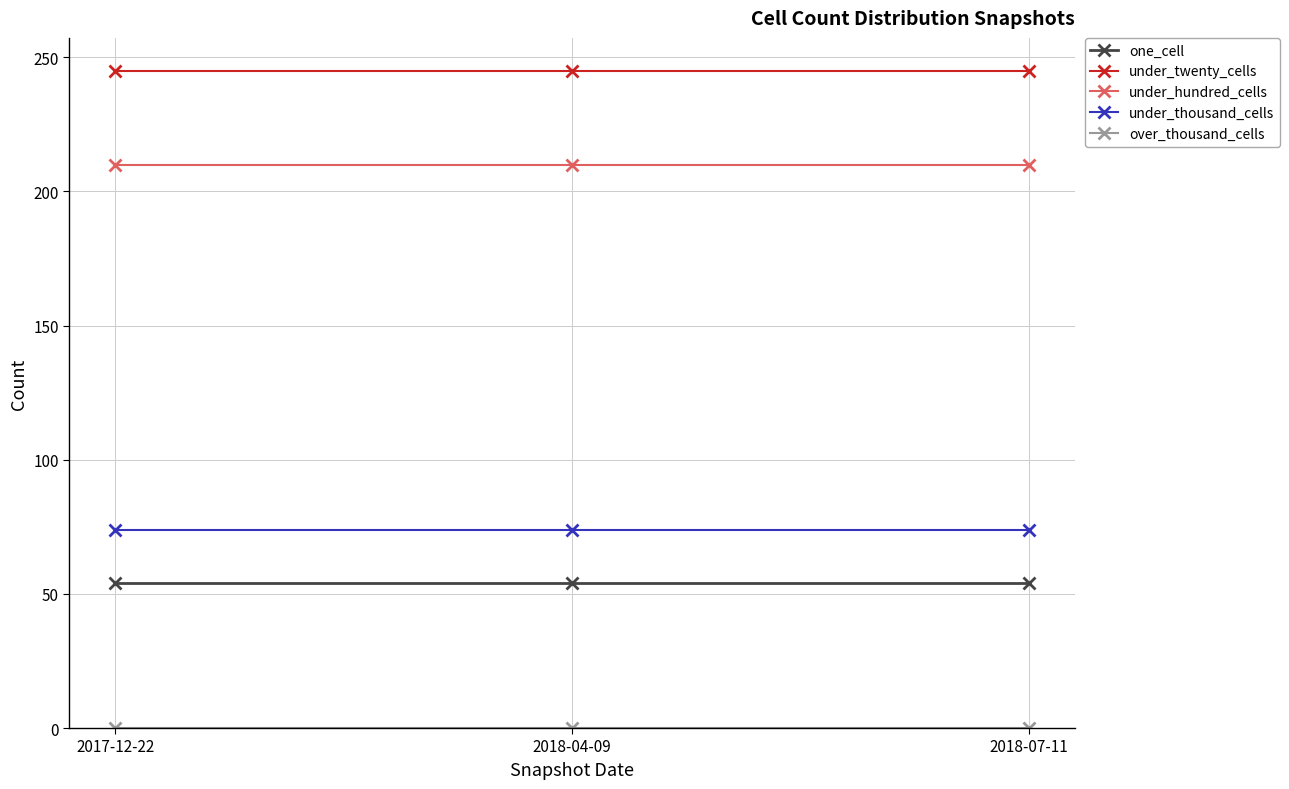

What is the highest value of the under_hundred_cells series?

210